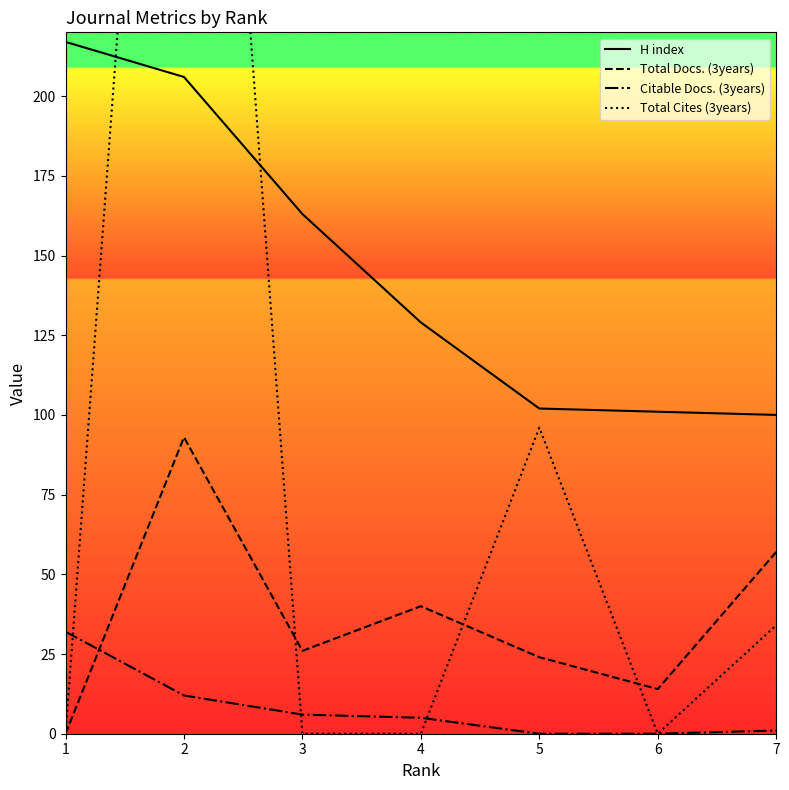

True or false: H index and Citable Docs. (3years) intersect in this chart.

False